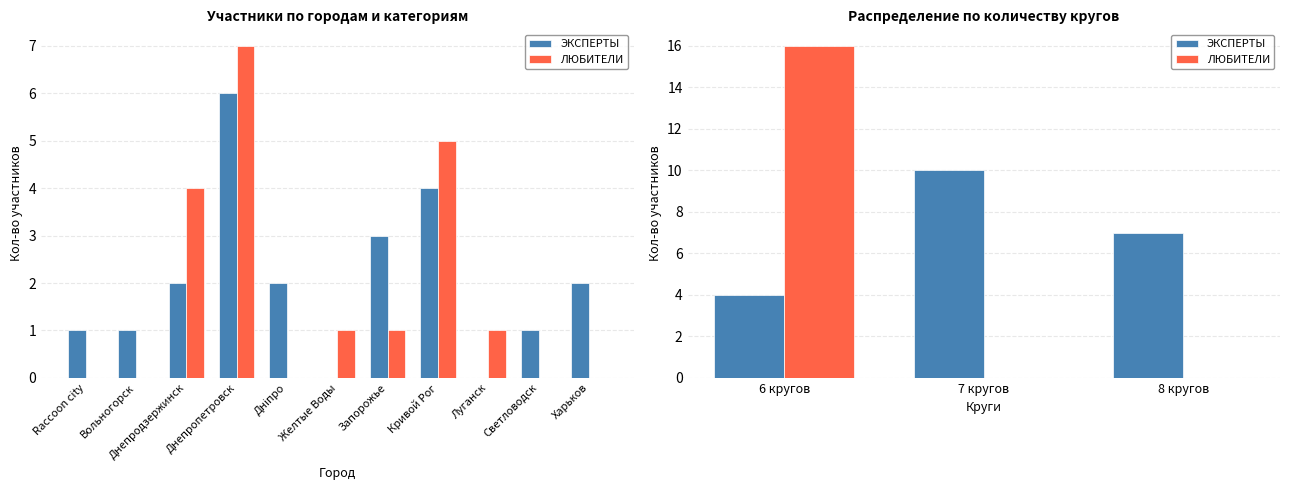

The value of ЭКСПЕРТЫ at 7 кругов is 2. True or false?

False